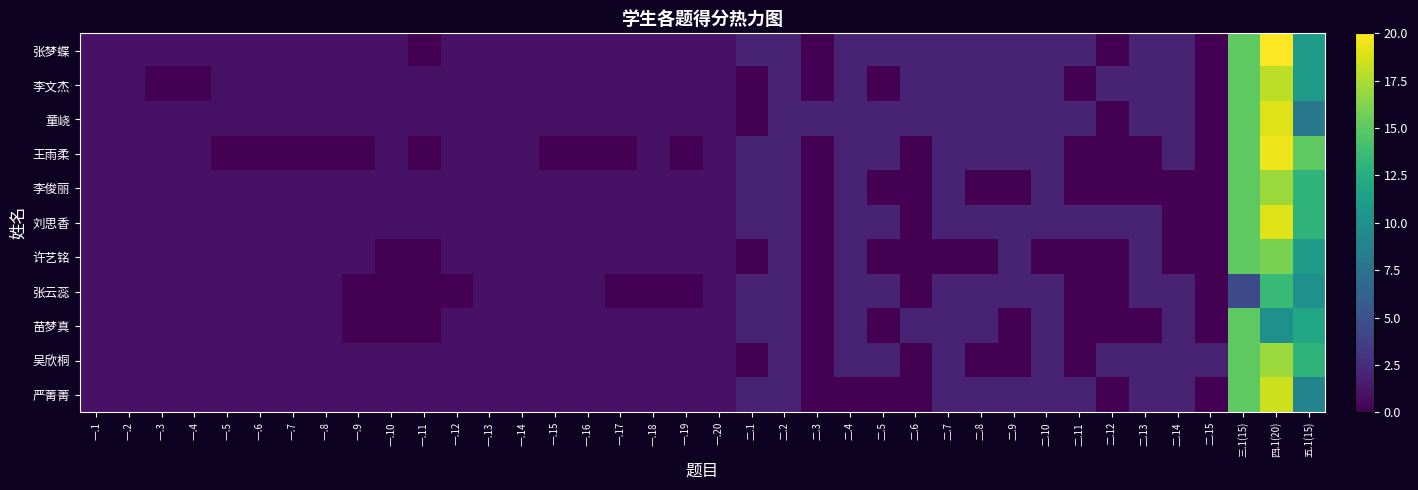

The value of 张云蕊 at 二.4 is 2.0. True or false?

True